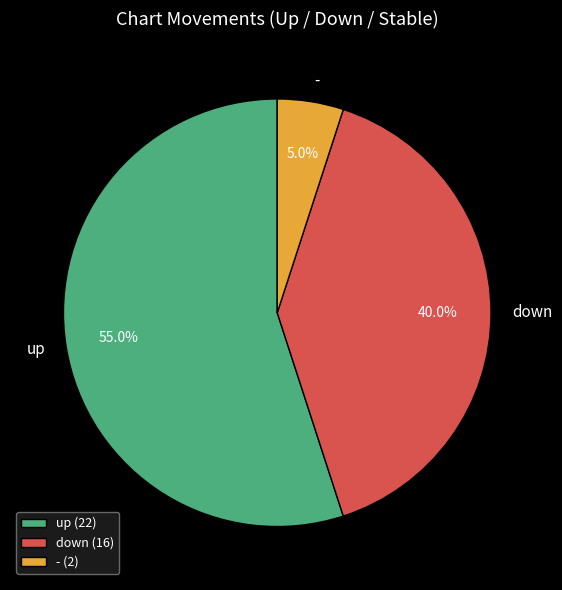

Which slice is the largest?

up